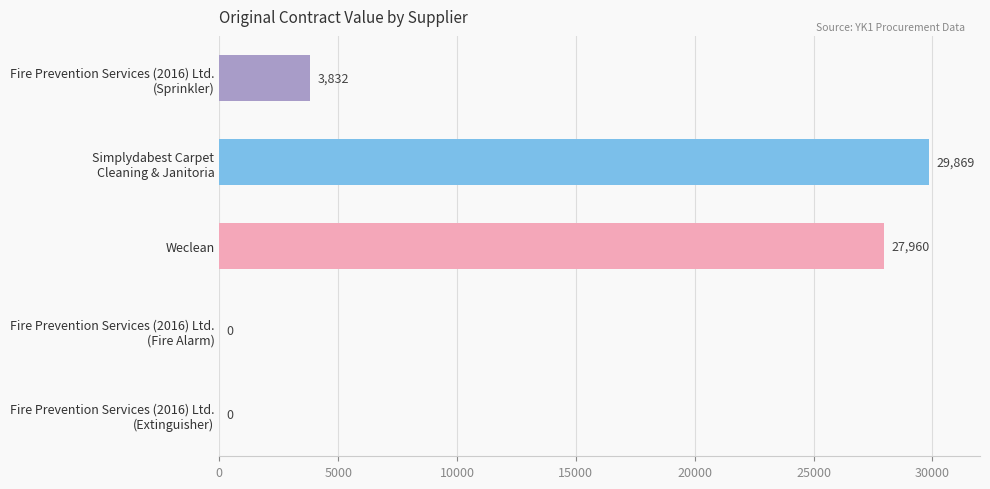

What is the maximum value shown in the chart?

29869.4